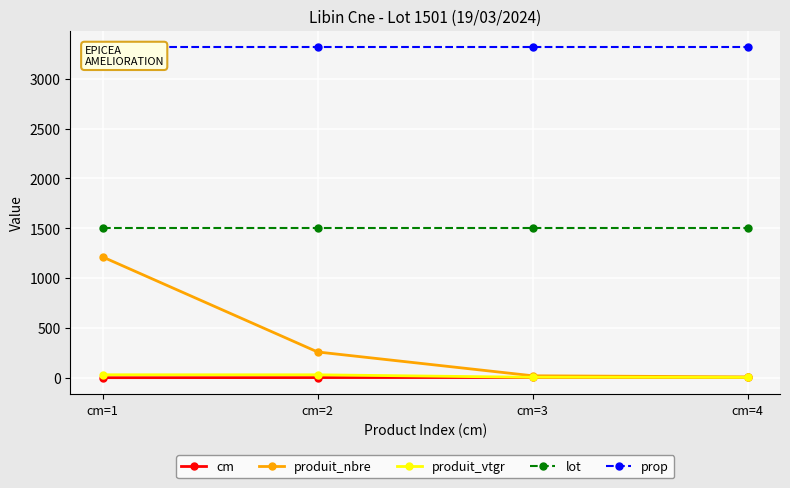

At which label does cm reach its minimum?

cm=1